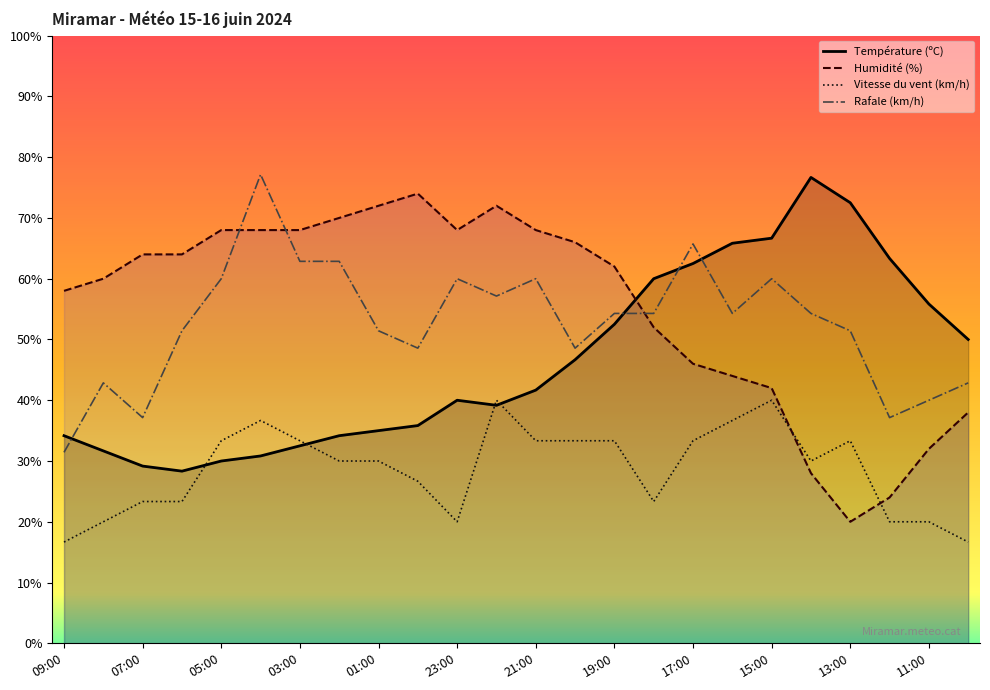

At how many categories does at least one series exceed 53?

23